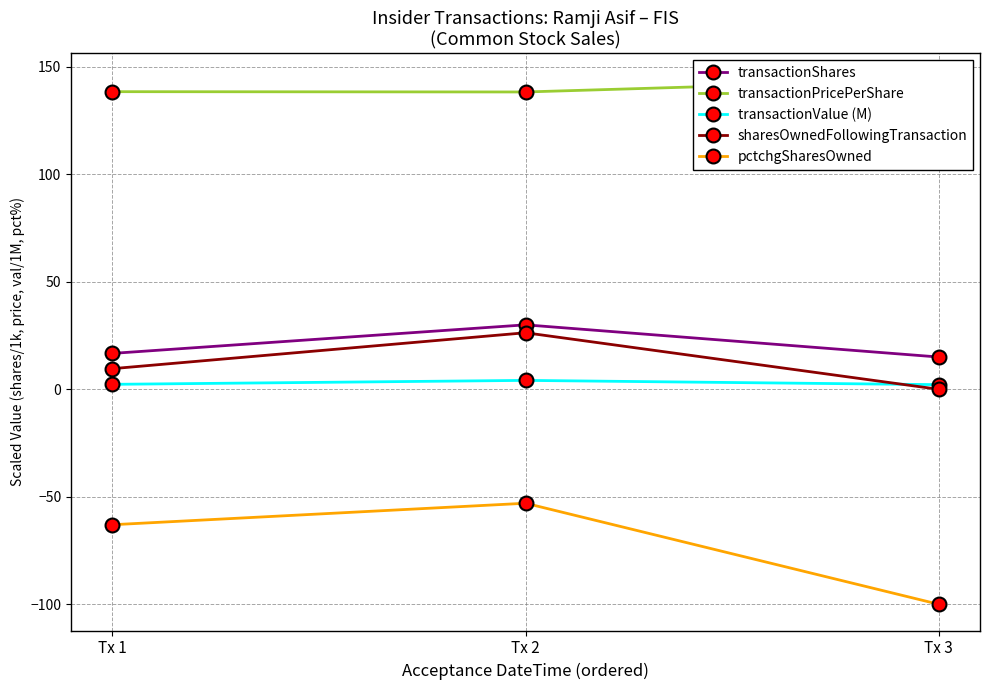

Where does the pctchgSharesOwned series first go above -63?

Tx 2